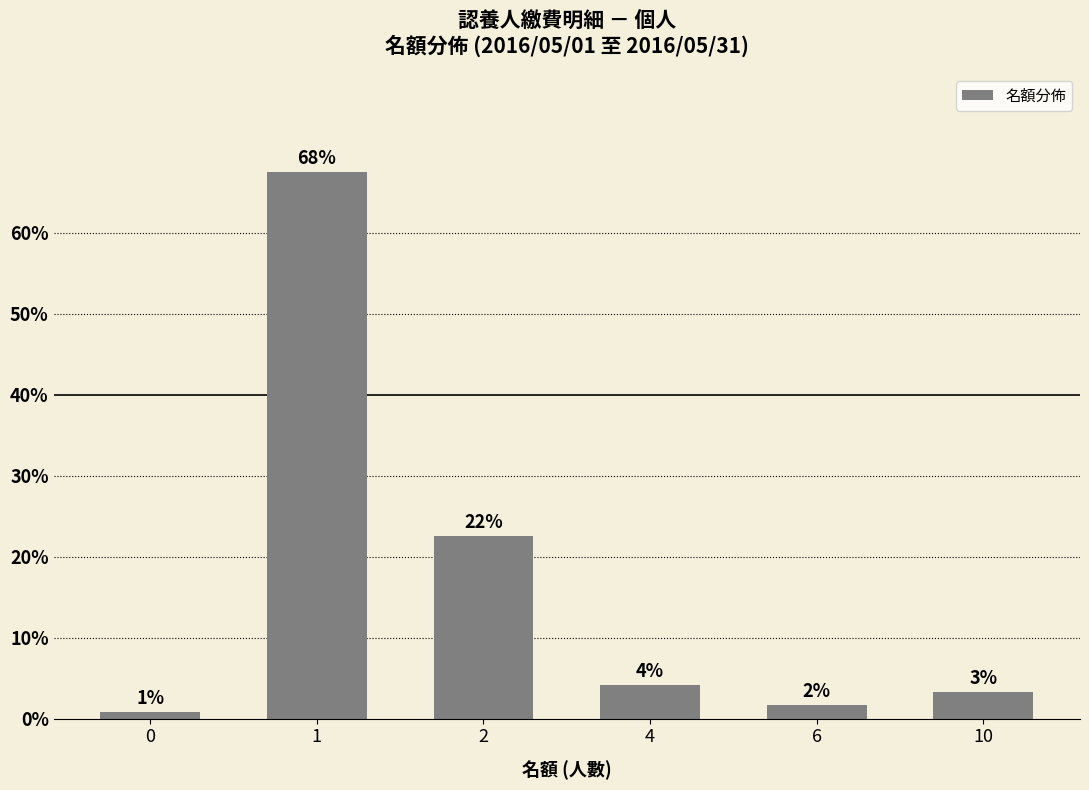

Which category has the highest value across all series?

1